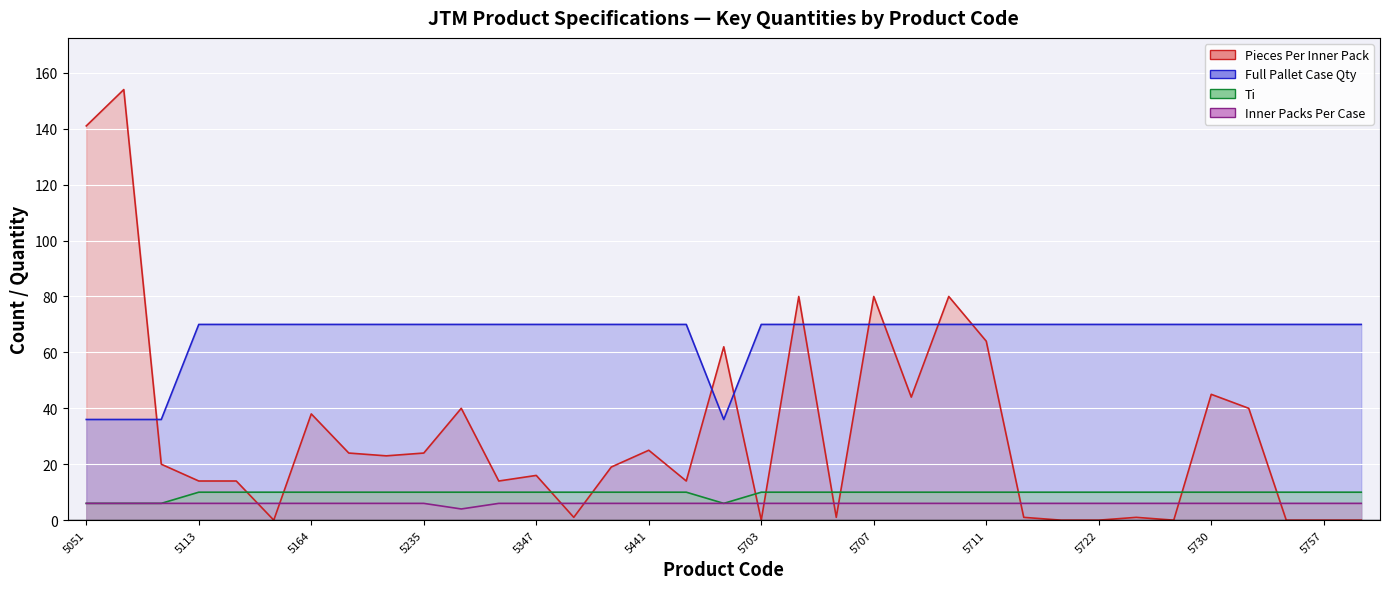

At which category is the sum across all series the highest?

5052